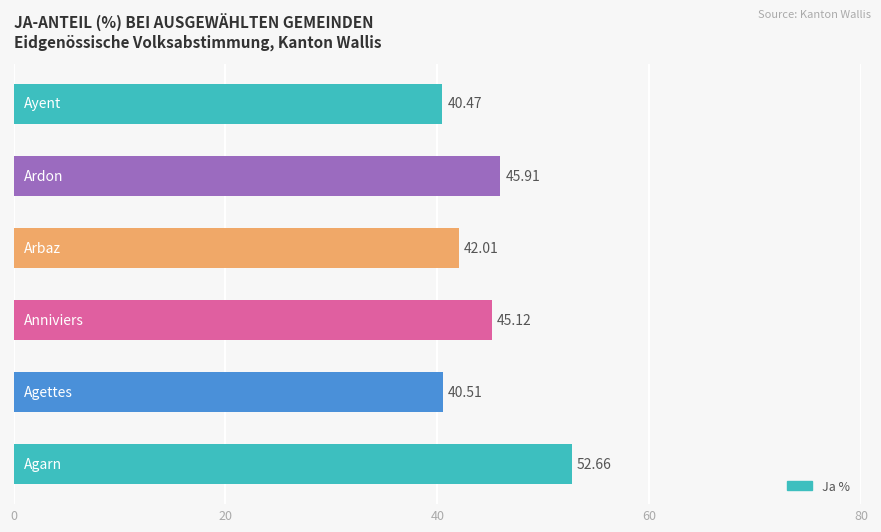

What is the difference between the second highest and minimum values?

5.4